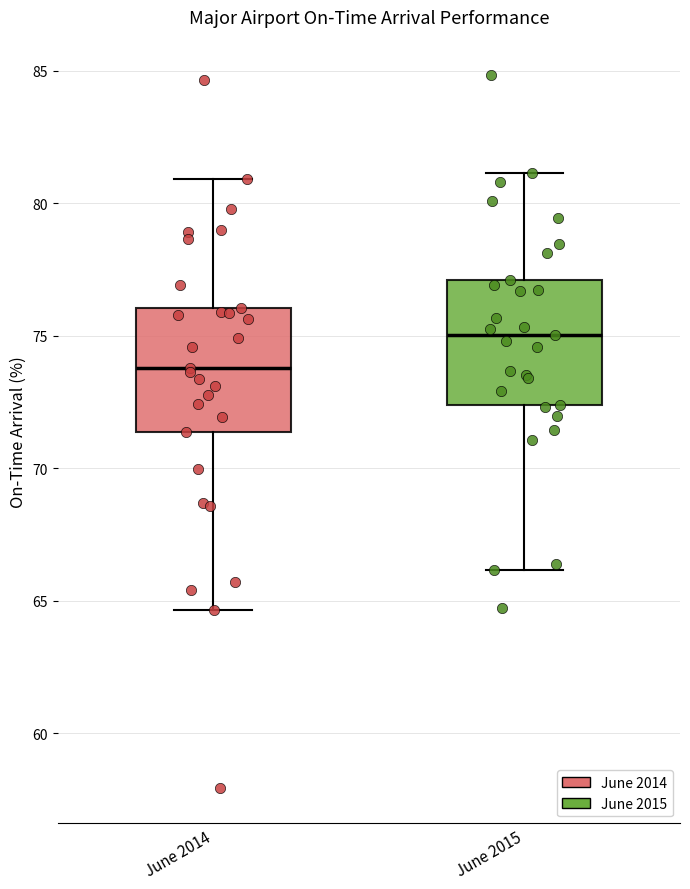

Reading left to right, transcribe this box plot: for each box, give where its median line is, the range the box spans, and where its two whiskers end, as read against the y-axis. The values are not printed on the chart, so give them approximately, as read against the axis.

June 2014: median 74.0, box 71.5 to 76.0, whiskers 64.5 to 81.0
June 2015: median 75.0, box 72.5 to 77.0, whiskers 66.0 to 81.0